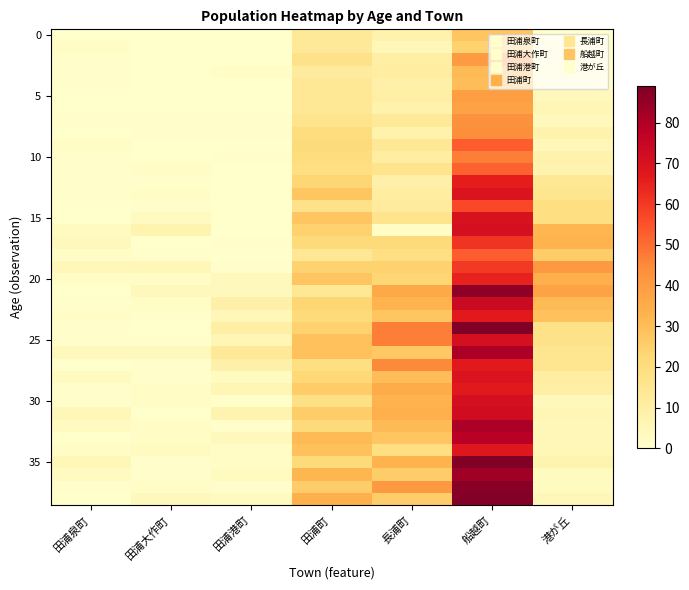

Between 船越町 and 田浦大作町, which is larger?

船越町